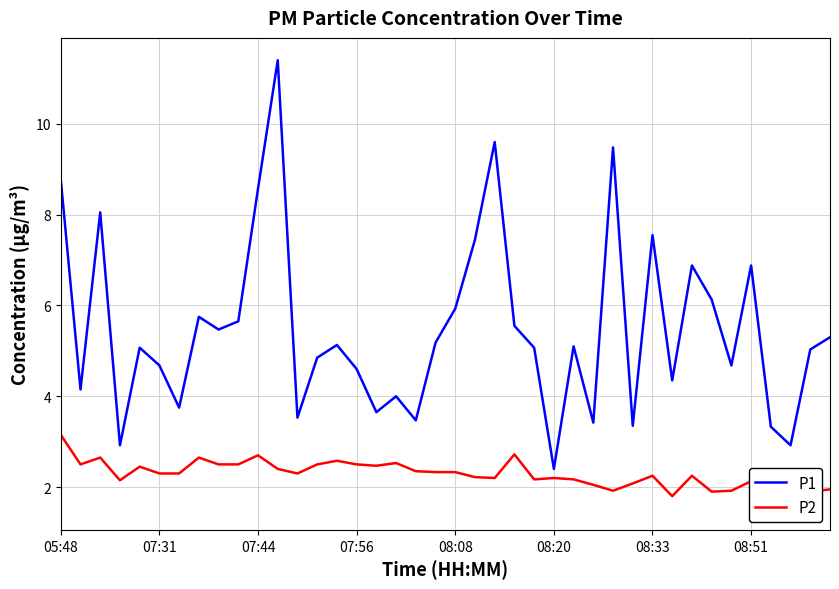

At how many categories does at least one series exceed 3?

37